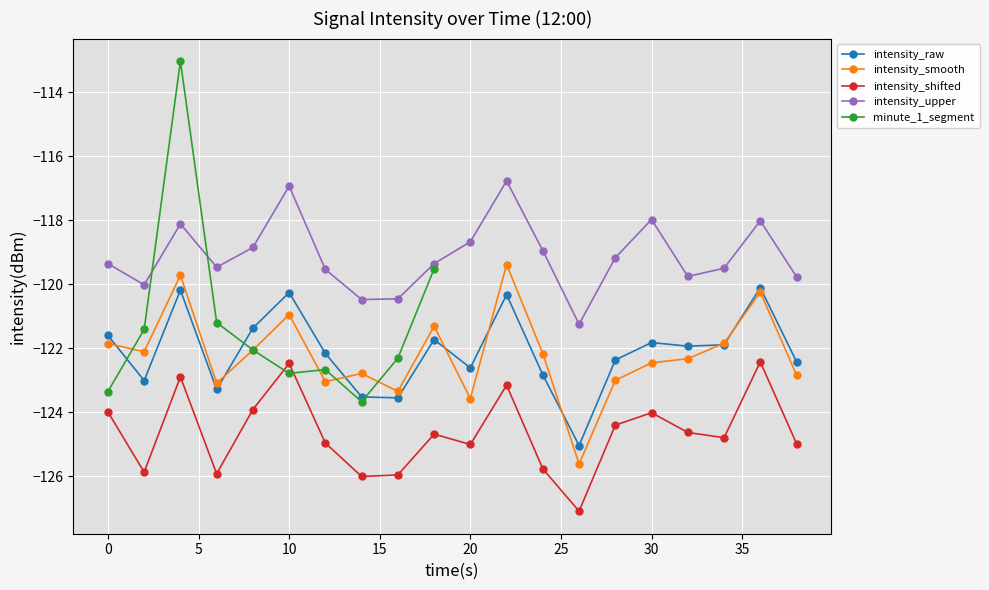

What are all the series names shown in the legend?

intensity_raw, intensity_smooth, intensity_shifted, intensity_upper, minute_1_segment